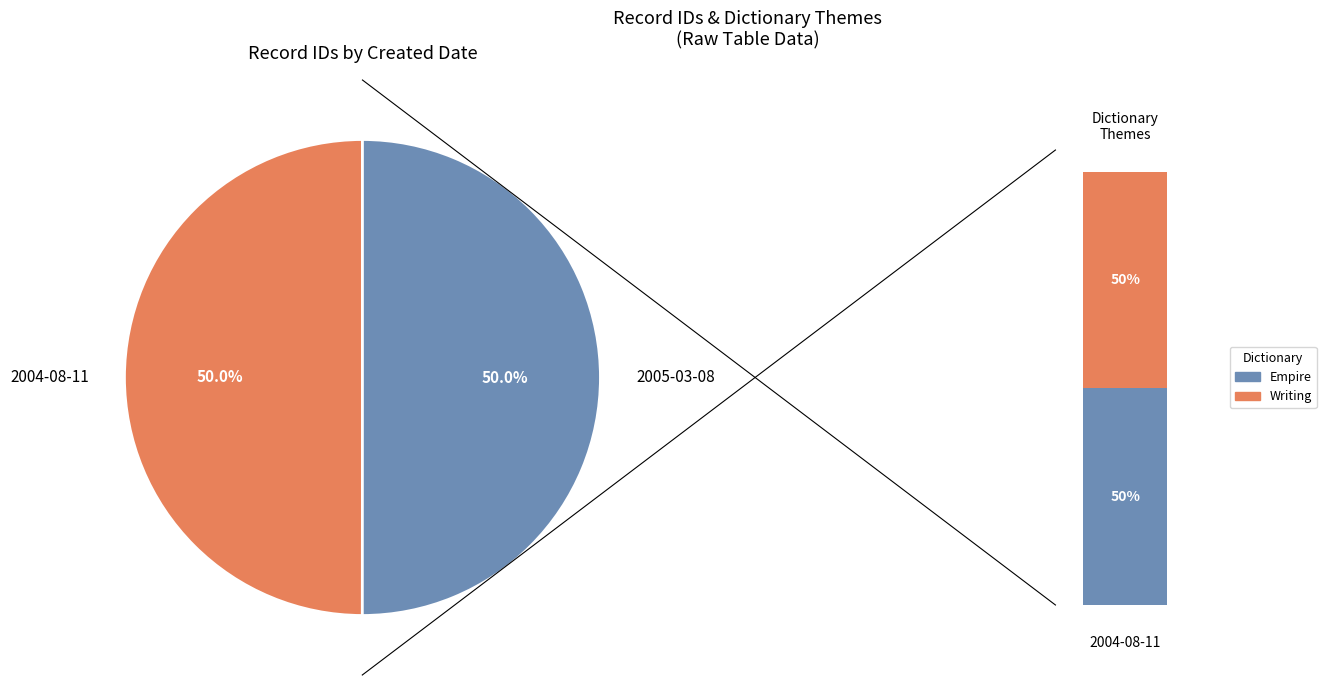

Is it true that 2005-03-08 is 43% of the pie?

False